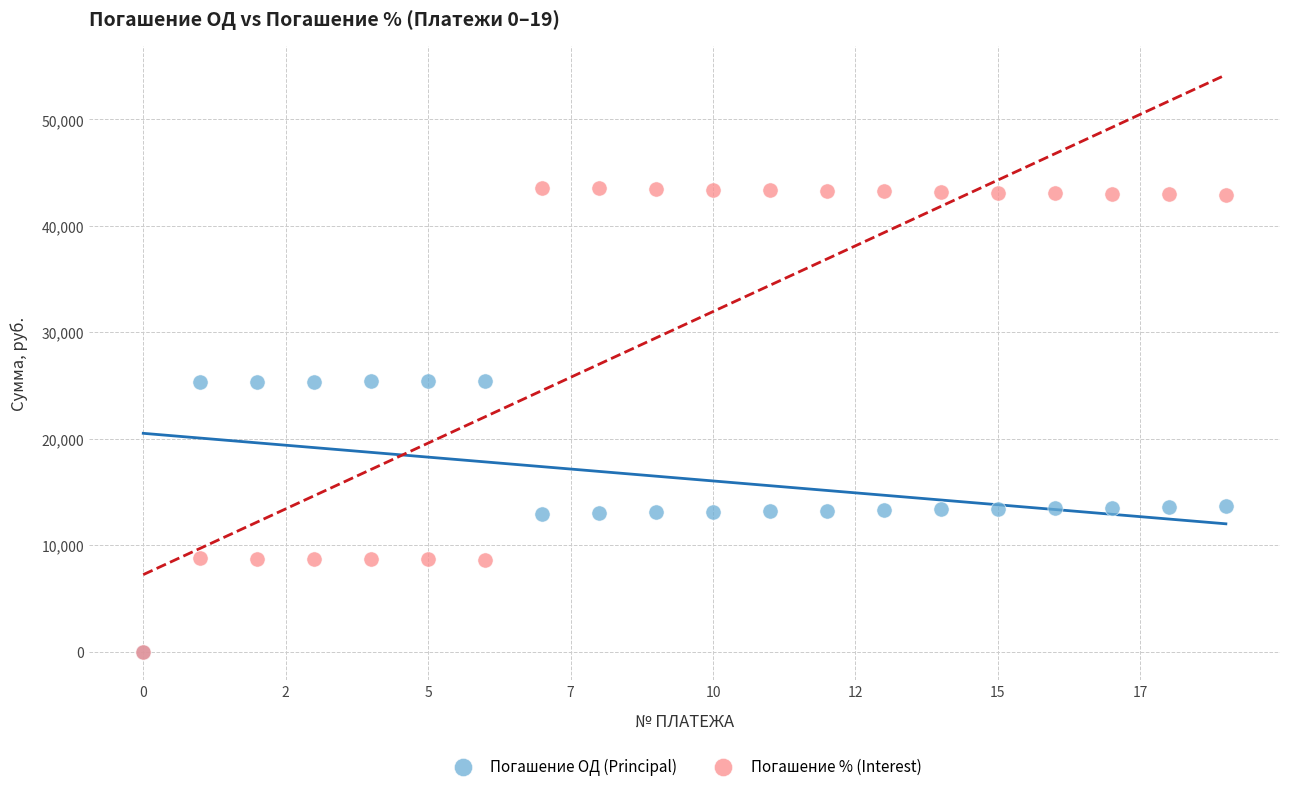

Which series contains the highest Y value?

Погашение % (Interest)